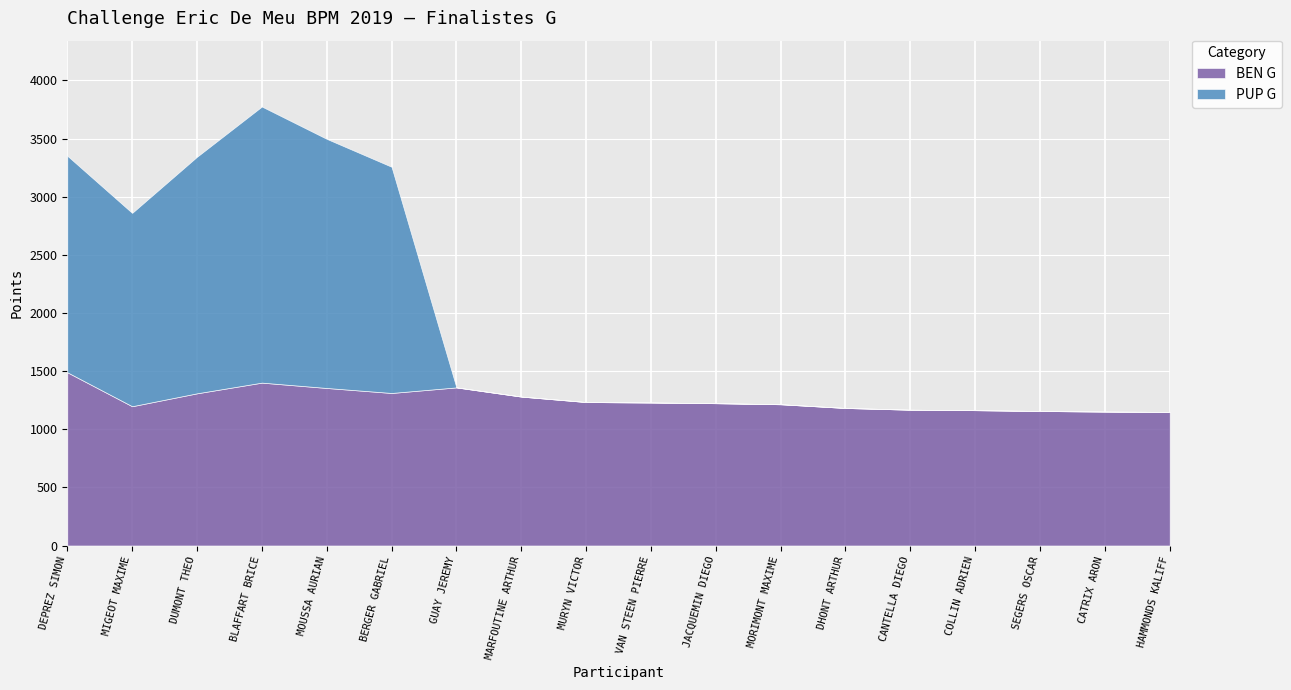

Reading right to left, what are all the values shown in this chart?

BEN G: HAMMONDS KALIFF=1149	CATRIX ARON=1152	SEGERS OSCAR=1157	COLLIN ADRIEN=1164	CANTELLA DIEGO=1168	DHONT ARTHUR=1183	MORIMONT MAXIME=1215	JACQUEMIN DIEGO=1224	VAN STEEN PIERRE=1230	MURYN VICTOR=1234	MARFOUTINE ARTHUR=1281	GUAY JEREMY=1360	BERGER GABRIEL=1312	MOUSSA AURIAN=1355	BLAFFART BRICE=1401	DUMONT THEO=1309	MIGEOT MAXIME=1198	DEPREZ SIMON=1490
PUP G: HAMMONDS KALIFF=0	CATRIX ARON=0	SEGERS OSCAR=0	COLLIN ADRIEN=0	CANTELLA DIEGO=0	DHONT ARTHUR=0	MORIMONT MAXIME=0	JACQUEMIN DIEGO=0	VAN STEEN PIERRE=0	MURYN VICTOR=0	MARFOUTINE ARTHUR=0	GUAY JEREMY=0	BERGER GABRIEL=1946	MOUSSA AURIAN=2143	BLAFFART BRICE=2375	DUMONT THEO=2035	MIGEOT MAXIME=1663	DEPREZ SIMON=1863